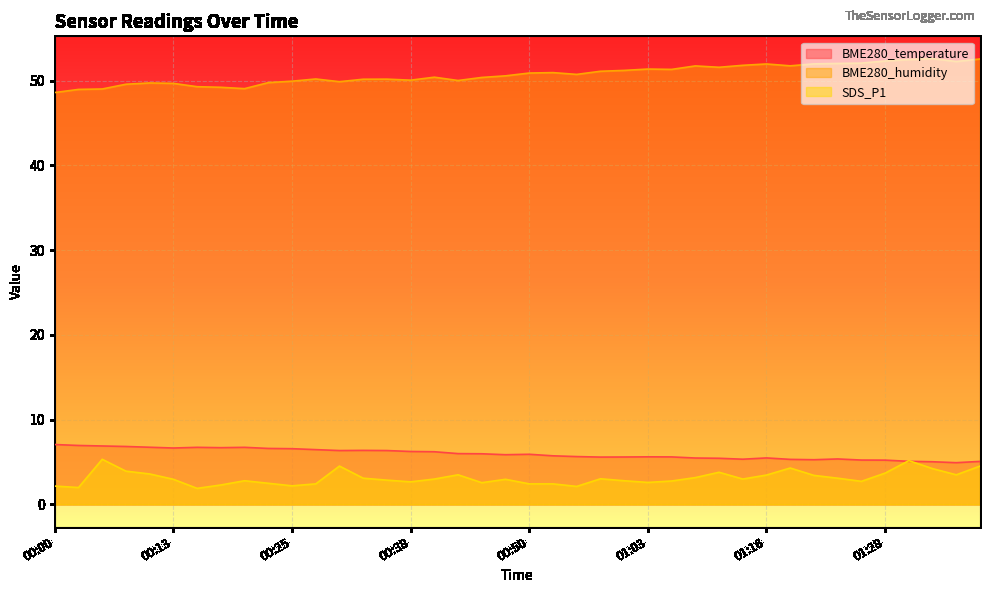

True or false: BME280_temperature has a value of 8.9 at 00:50.

False